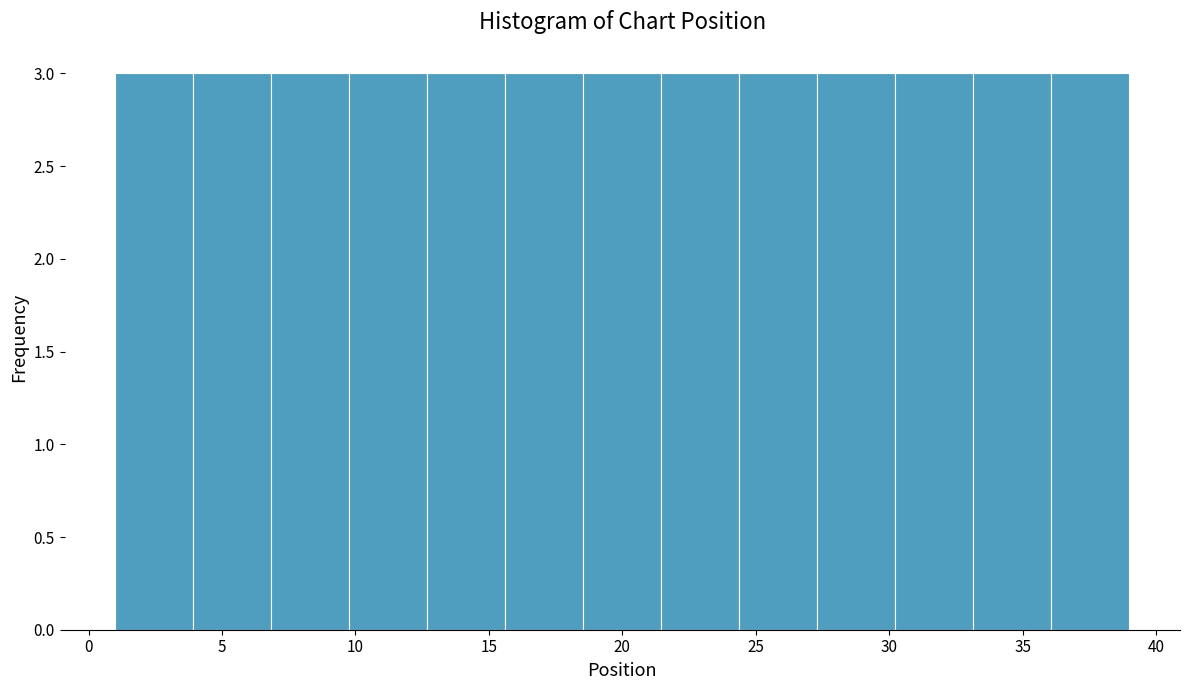

Reading left to right, transcribe this chart: for each bar, give the range it covers on the x-axis and its height. Neither the bar edges nor the heights are printed on the chart, so give them approximately, as read against the axes.

1.0 to 4.0: 3
4.0 to 7.0: 3
7.0 to 10.0: 3
10.0 to 12.5: 3
12.5 to 15.5: 3
15.5 to 18.5: 3
18.5 to 21.5: 3
21.5 to 24.5: 3
24.5 to 27.5: 3
27.5 to 30.0: 3
30.0 to 33.0: 3
33.0 to 36.0: 3
36.0 to 39.0: 3